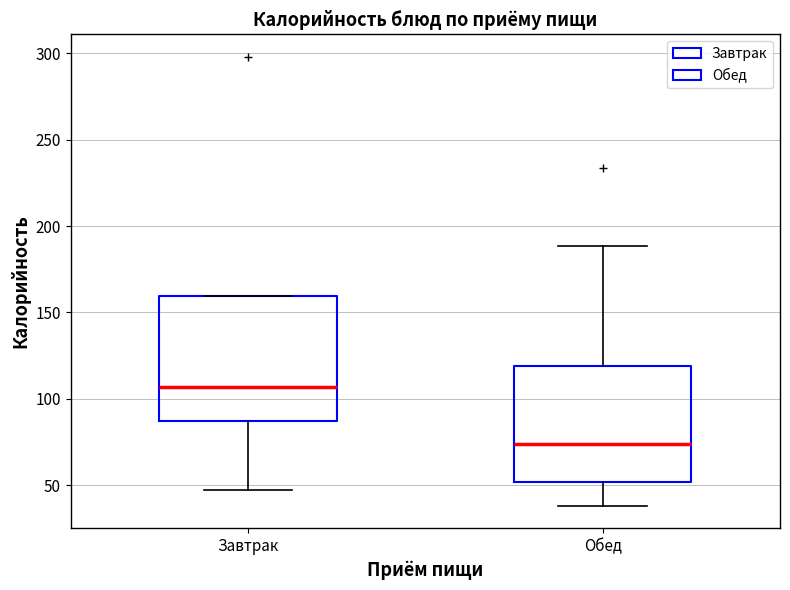

Reading left to right, transcribe this box plot: for each box, give where its median line is, the range the box spans, and where its two whiskers end, as read against the y-axis. The values are not printed on the chart, so give them approximately, as read against the axis.

Завтрак: median 105, box 85 to 160, whiskers 45 to 160
Обед: median 75, box 50 to 120, whiskers 40 to 190